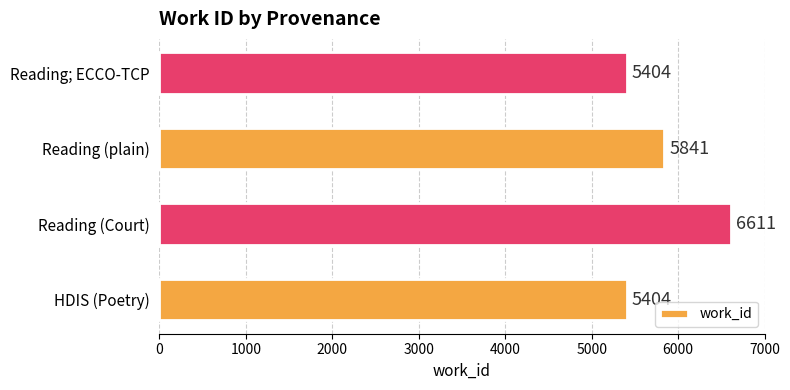

What is the maximum value shown in the chart?

6611